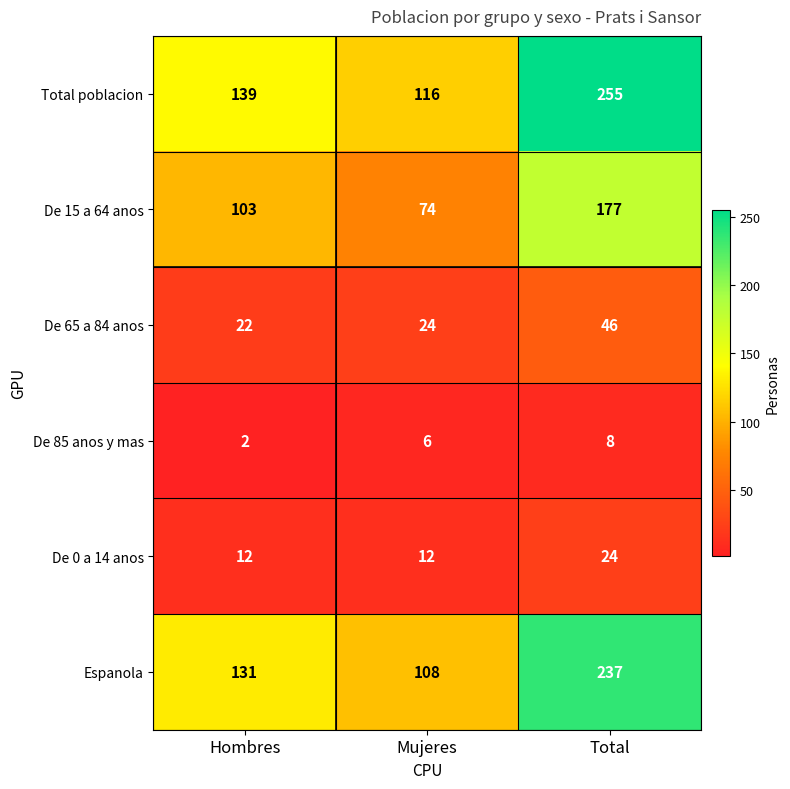

Reading left to right, extract all data points from this chart.

Total poblacion: 139	116	255
De 15 a 64 anos: 103	74	177
De 65 a 84 anos: 22	24	46
De 85 anos y mas: 2	6	8
De 0 a 14 anos: 12	12	24
Espanola: 131	108	237